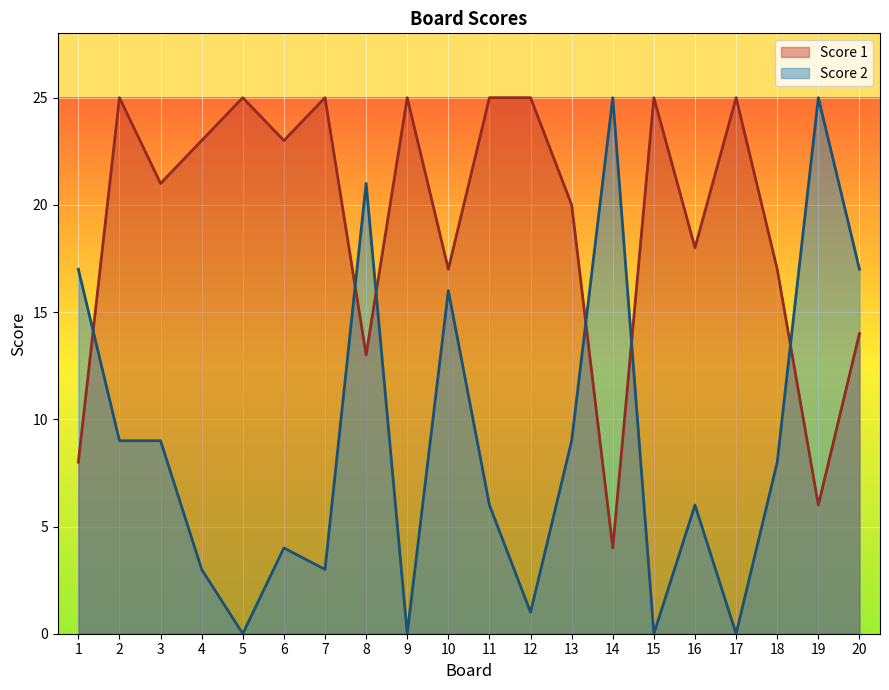

What is the sum of all Score 1 values?

384